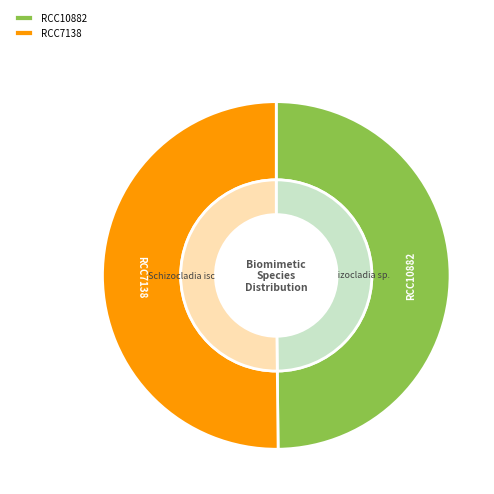

What is the largest slice in the pie chart?

RCC7138